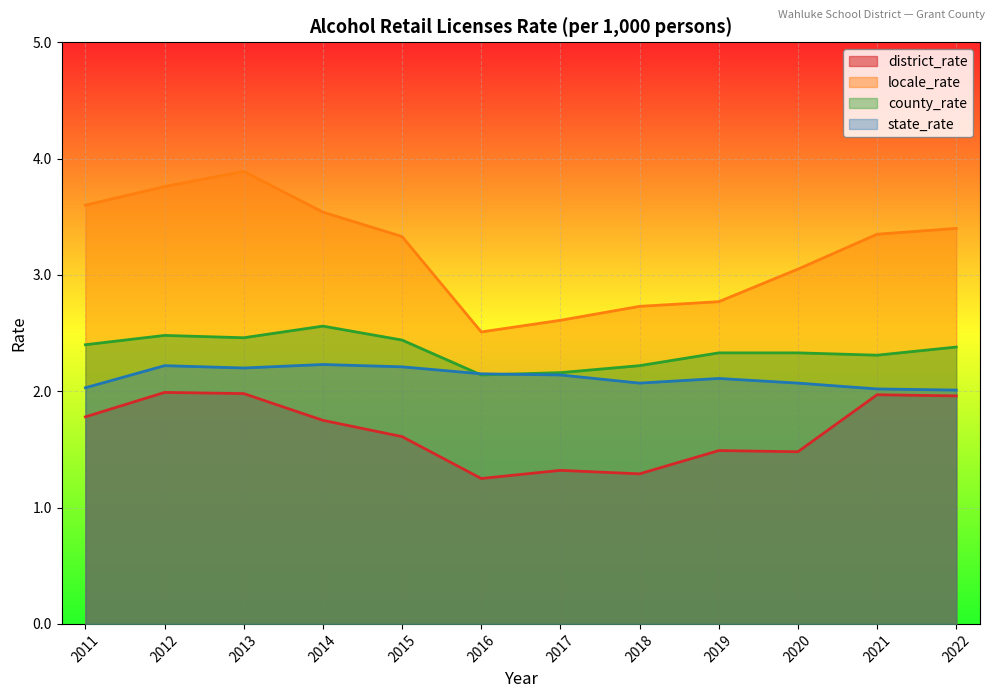

What is the minimum value for locale_rate?

2.5